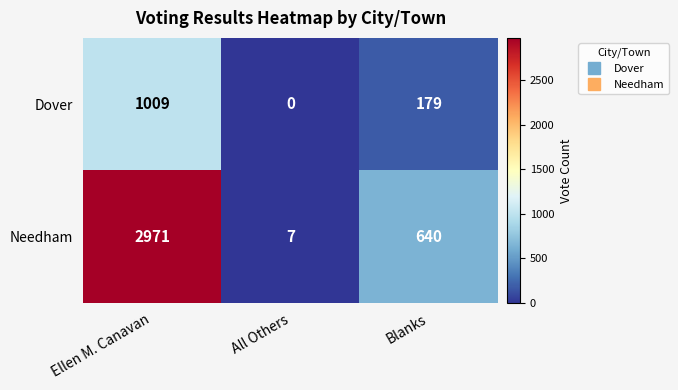

At which label is Dover closest to 504?

Blanks